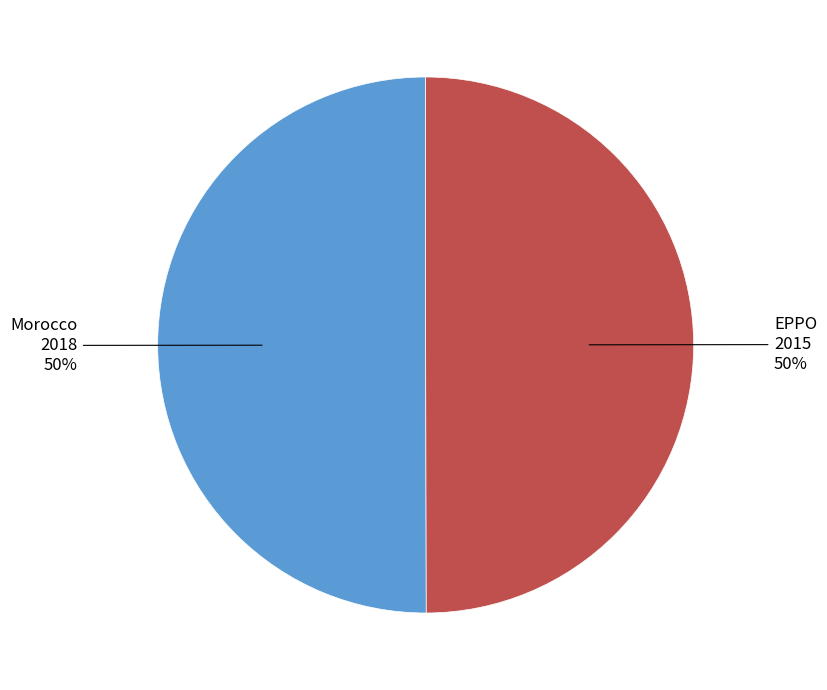

True or false: Morocco accounts for 57% of the total.

False